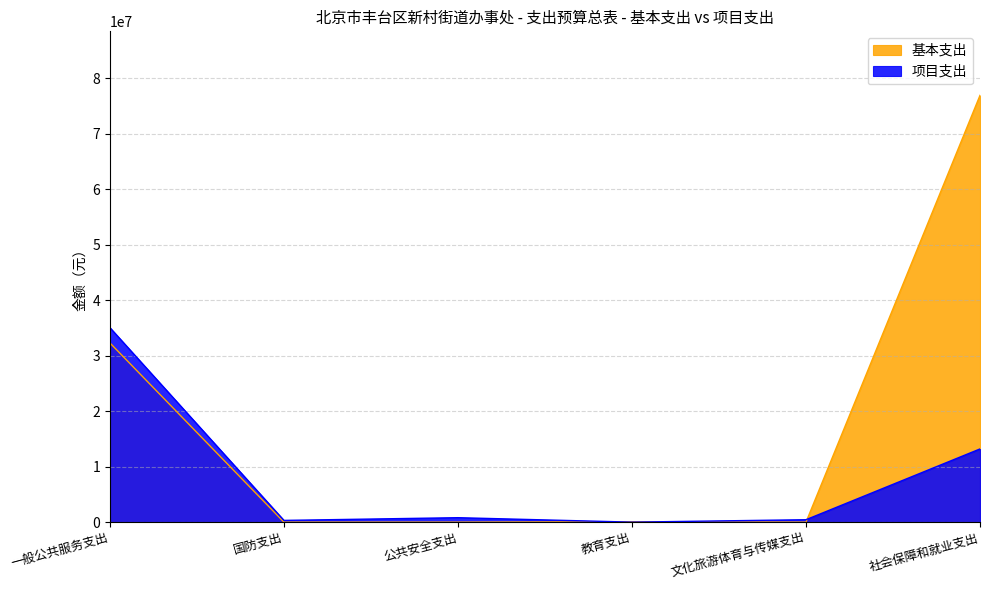

List the labels in order of 基本支出 value, smallest first.

国防支出, 公共安全支出, 文化旅游体育与传媒支出, 教育支出, 一般公共服务支出, 社会保障和就业支出